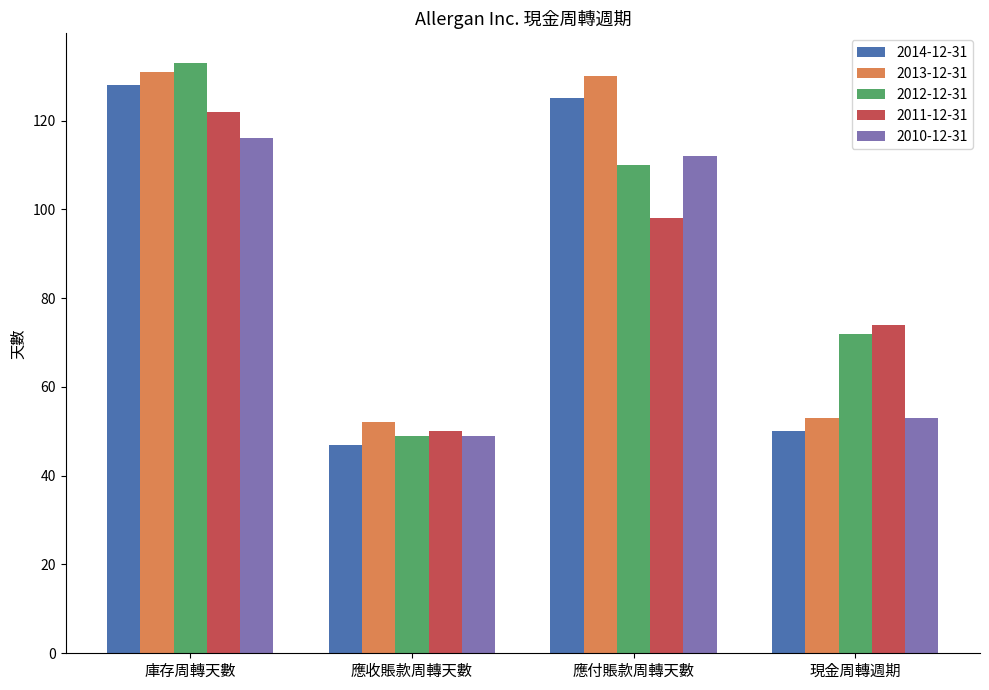

What is the total value across all series at 庫存周轉天數?

630